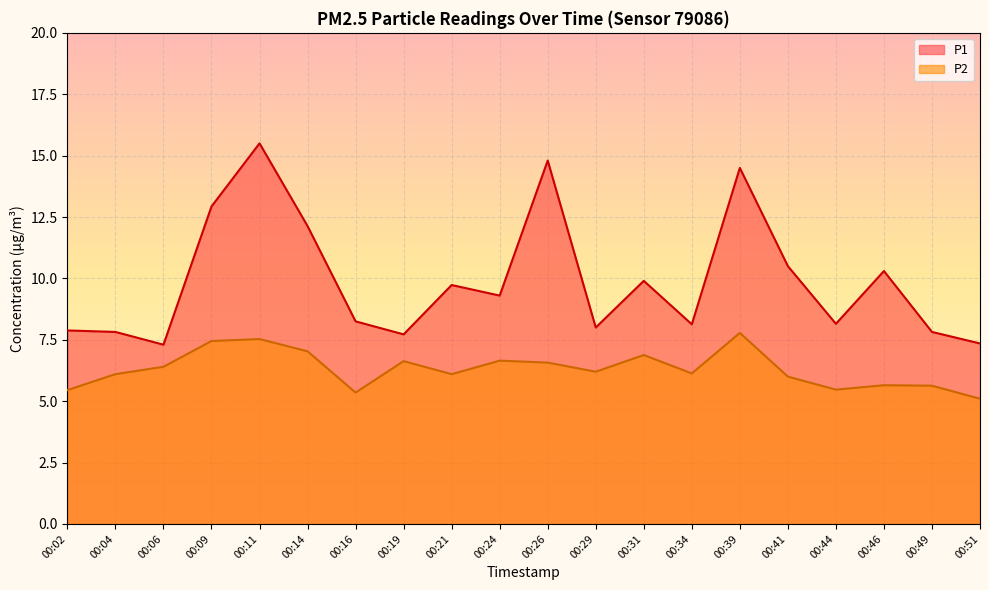

Reading left to right, what are all the values shown in this chart?

P1: 7.9	7.8	7.3	12.9	15.5	12.1	8.2	7.7	9.7	9.3	14.8	8.0	9.9	8.1	14.5	10.5	8.2	10.3	7.8	7.3
P2: 5.5	6.1	6.4	7.5	7.5	7.0	5.3	6.6	6.1	6.7	6.6	6.2	6.9	6.1	7.8	6.0	5.5	5.7	5.6	5.1